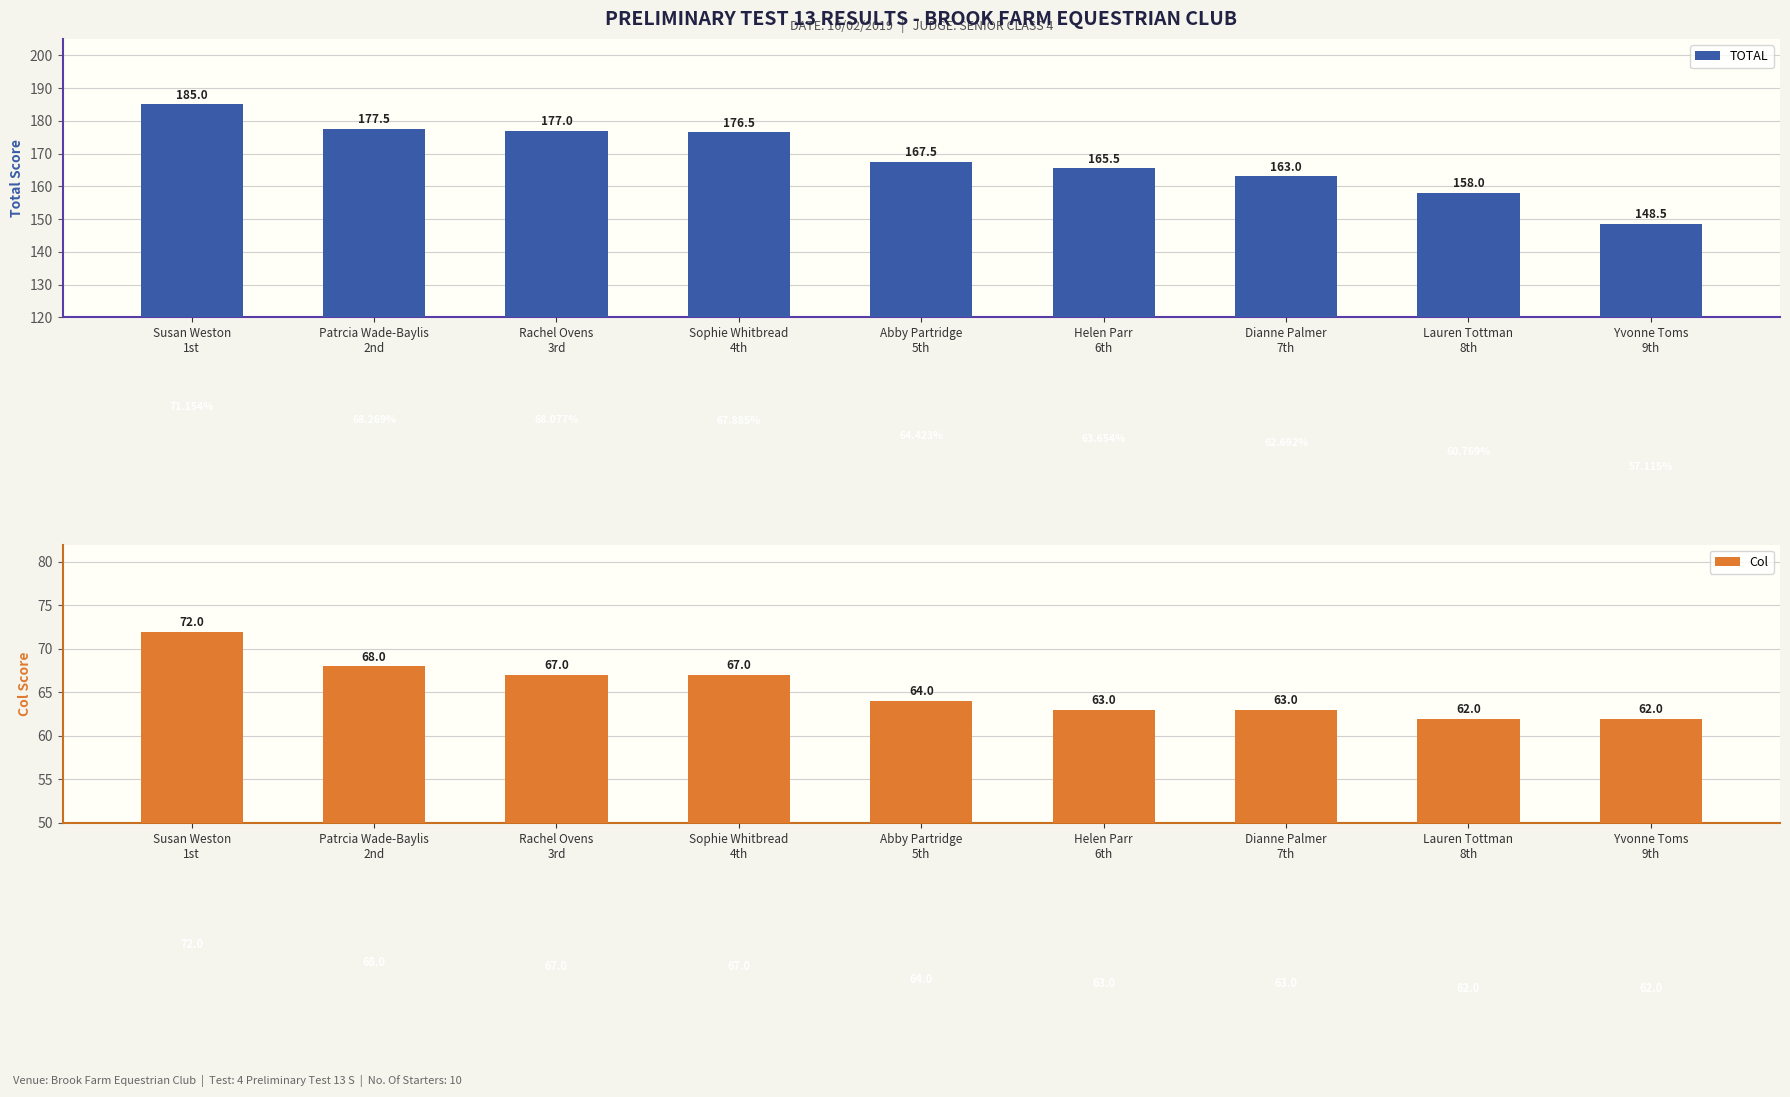

Reading left to right, what are all the values shown in this chart?

TOTAL: Susan Weston
1st=185.0	Patrcia Wade-Baylis
2nd=177.5	Rachel Ovens
3rd=177.0	Sophie Whitbread
4th=176.5	Abby Partridge
5th=167.5	Helen Parr
6th=165.5	Dianne Palmer
7th=163.0	Lauren Tottman
8th=158.0	Yvonne Toms
9th=148.5
Col: Susan Weston
1st=72.0	Patrcia Wade-Baylis
2nd=68.0	Rachel Ovens
3rd=67.0	Sophie Whitbread
4th=67.0	Abby Partridge
5th=64.0	Helen Parr
6th=63.0	Dianne Palmer
7th=63.0	Lauren Tottman
8th=62.0	Yvonne Toms
9th=62.0